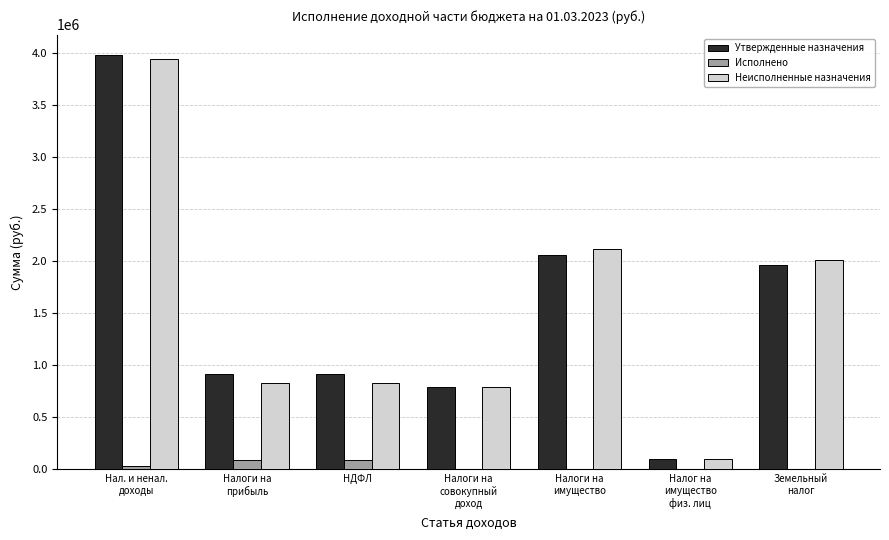

The Утвержденные назначения series shows 913500.0 at НДФЛ. True or false?

True